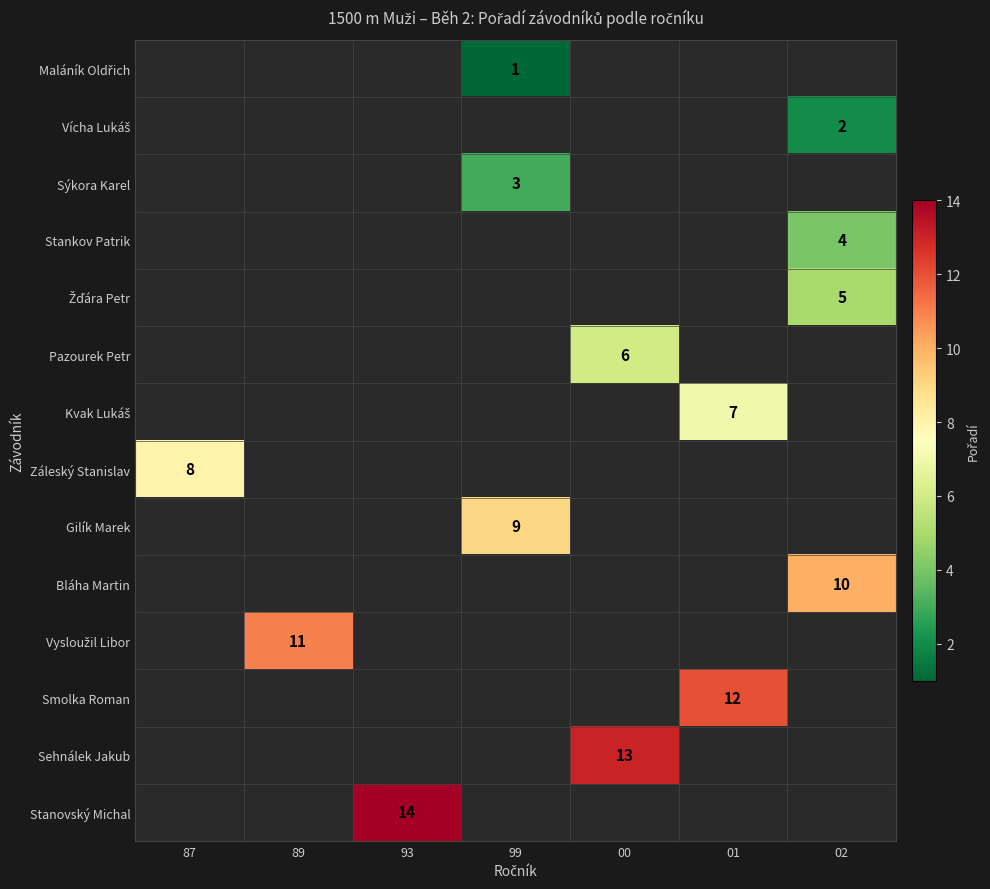

At 89, list the series in order from smallest to largest.

Maláník Oldřich, Vícha Lukáš, Sýkora Karel, Stankov Patrik, Žďára Petr, Pazourek Petr, Kvak Lukáš, Záleský Stanislav, Gilík Marek, Bláha Martin, Vysloužil Libor, Smolka Roman, Sehnálek Jakub, Stanovský Michal